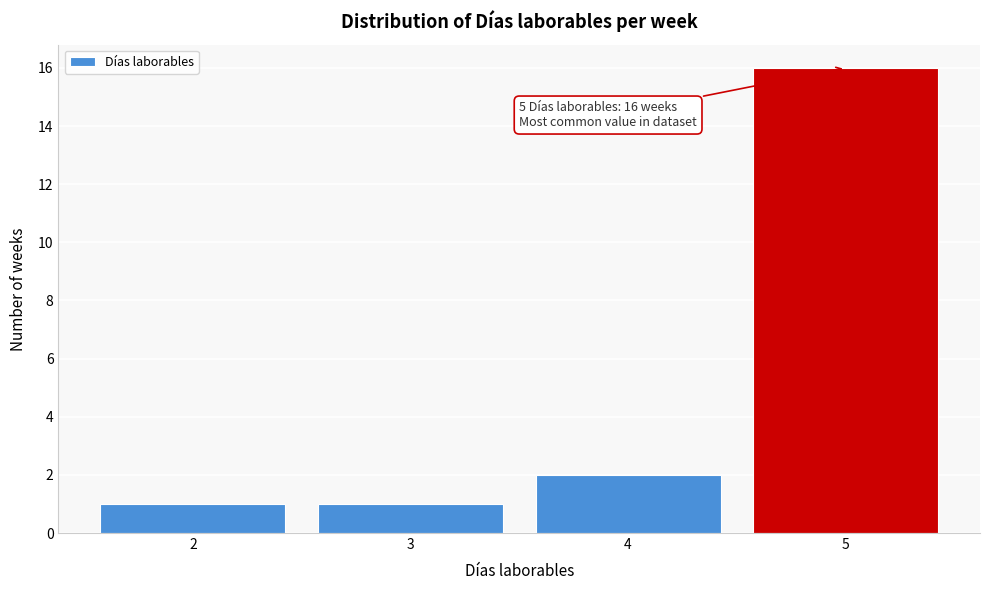

Over which range of the x-axis is the bar tallest?

4.5 to 5.5